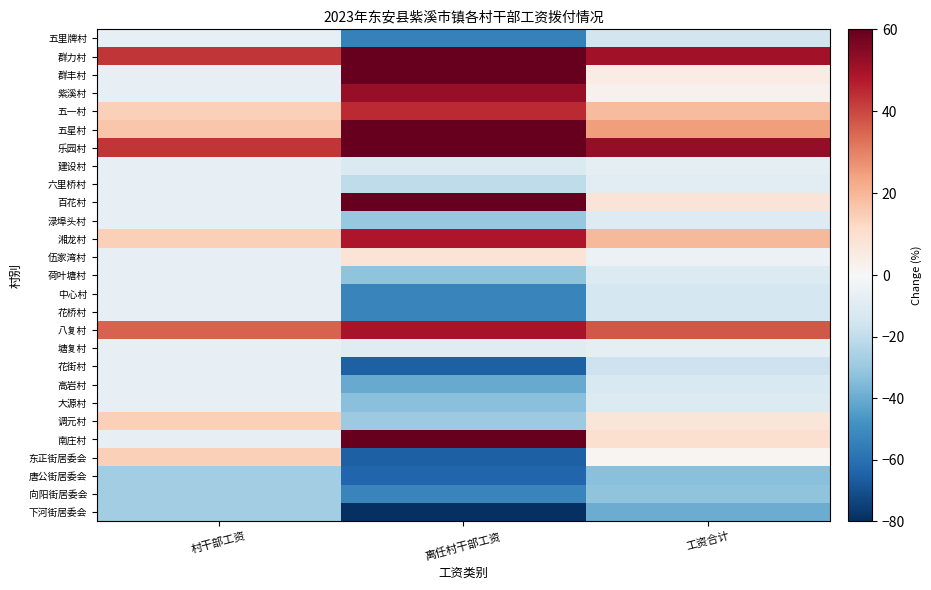

Reading left to right, list all the values displayed in this chart.

五里牌村: 村干部工资=-6.9	离任村干部工资=-53.8	工资合计=-14.4
群力村: 村干部工资=42.7	离任村干部工资=91.7	工资合计=50.6
群丰村: 村干部工资=-6.9	离任村干部工资=63.2	工资合计=4.4
紫溪村: 村干部工资=-6.9	离任村干部工资=52.4	工资合计=2.6
五一村: 村干部工资=14.2	离任村干部工资=44.5	工资合计=19.0
五星村: 村干部工资=16.4	离任村干部工资=69.1	工资合计=24.9
乐园村: 村干部工资=42.7	离任村干部工资=106.5	工资合计=52.9
建设村: 村干部工资=-6.9	离任村干部工资=-11.5	工资合计=-7.6
六里桥村: 村干部工资=-6.9	离任村干部工资=-20.4	工资合计=-9.0
百花村: 村干部工资=-6.9	离任村干部工资=82.9	工资合计=7.5
渌埠头村: 村干部工资=-6.9	离任村干部工资=-30.2	工资合计=-10.6
湘龙村: 村干部工资=14.2	离任村干部工资=48.5	工资合计=19.7
伍家湾村: 村干部工资=-6.9	离任村干部工资=8.2	工资合计=-4.5
荷叶塘村: 村干部工资=-6.9	离任村干部工资=-32.2	工资合计=-10.9
中心村: 村干部工资=-6.9	离任村干部工资=-52.8	工资合计=-14.2
花桥村: 村干部工资=-6.9	离任村干部工资=-52.8	工资合计=-14.2
八复村: 村干部工资=35.2	离任村干部工资=49.5	工资合计=37.5
塘复村: 村干部工资=-6.9	离任村干部工资=-9.5	工资合计=-7.3
花街村: 村干部工资=-6.9	离任村干部工资=-65.6	工资合计=-16.3
高岩村: 村干部工资=-6.9	离任村干部工资=-40.0	工资合计=-12.2
大源村: 村干部工资=-6.9	离任村干部工资=-33.1	工资合计=-11.1
调元村: 村干部工资=14.2	离任村干部工资=-29.2	工资合计=7.2
南庄村: 村干部工资=-6.9	离任村干部工资=96.6	工资合计=9.7
东正街居委会: 村干部工资=14.2	离任村干部工资=-65.6	工资合计=1.4
唐公街居委会: 村干部工资=-27.9	离任村干部工资=-63.6	工资合计=-33.6
向阳街居委会: 村干部工资=-27.9	离任村干部工资=-52.8	工资合计=-31.9
下河街居委会: 村干部工资=-27.9	离任村干部工资=-100.0	工资合计=-39.5